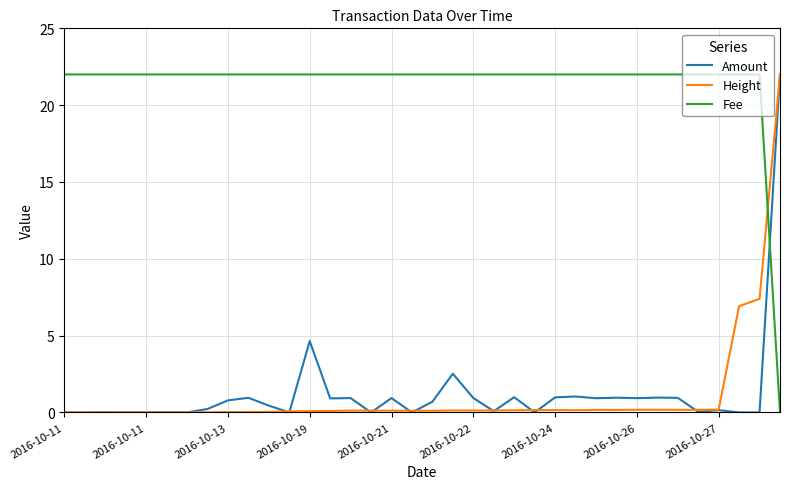

True or false: Height and Fee cross at least once.

True